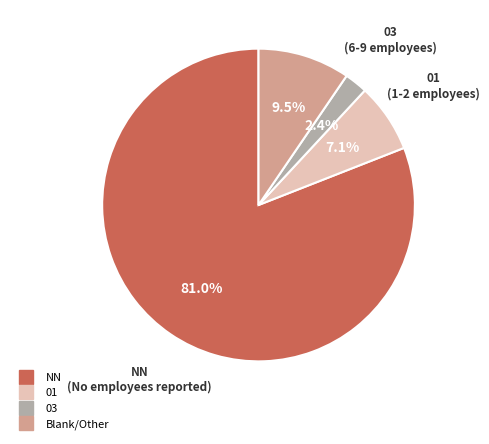

Count the number of slices in the pie.

4